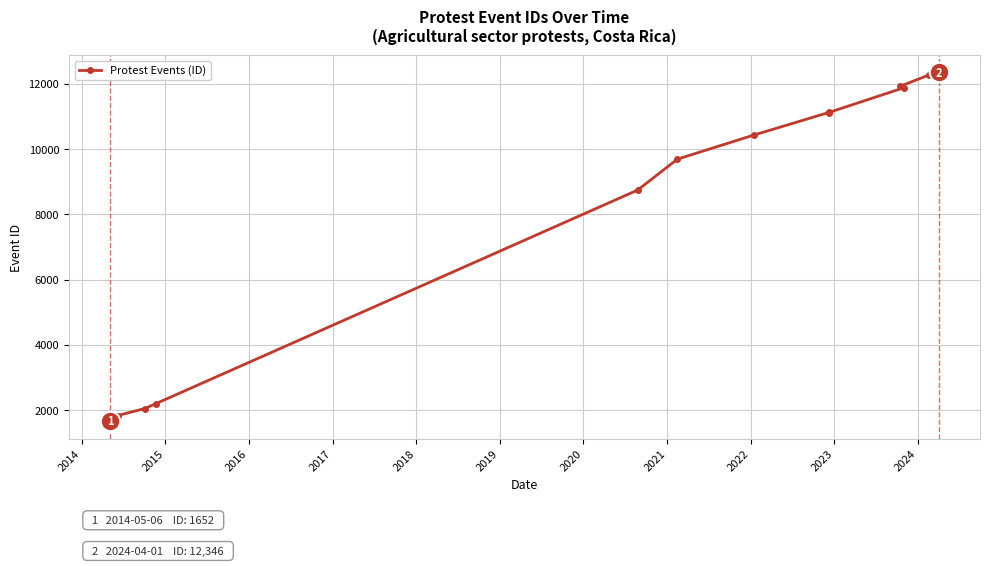

What is the sum of all values?

107236